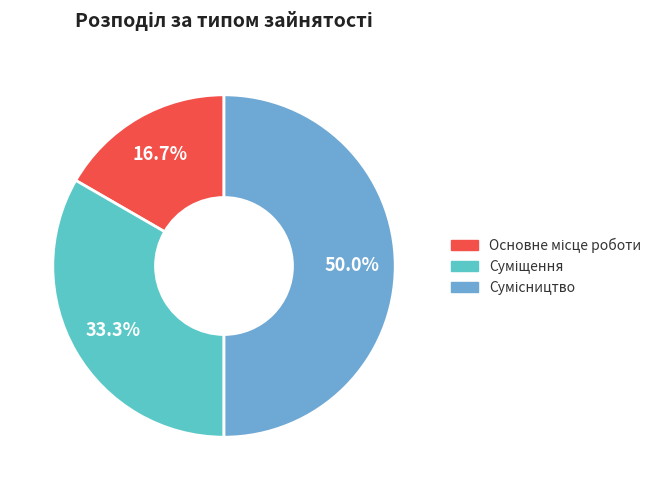

Rank the categories by value from highest to lowest.

Сумісництво, Суміщення, Основне місце роботи